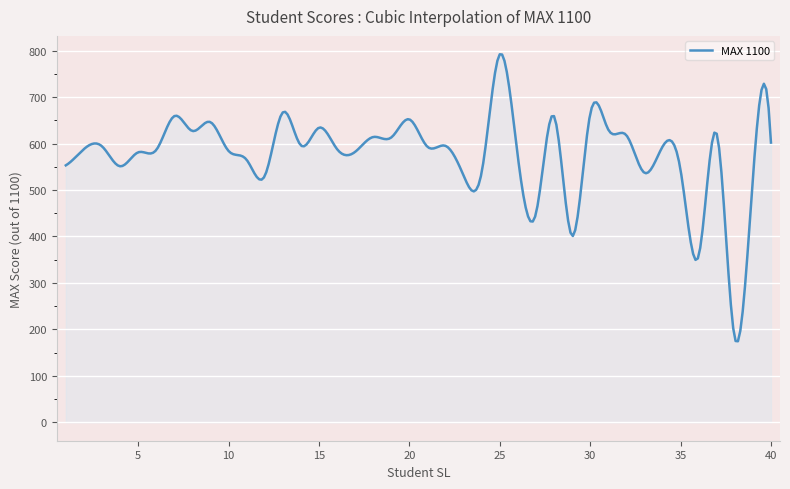

What is the maximum value shown in the chart?

792.0